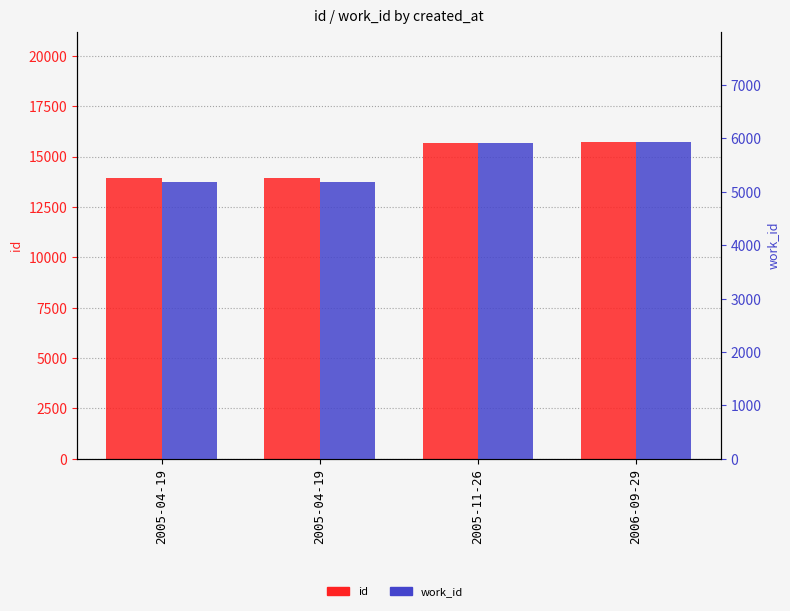

How many series are shown in this chart?

2